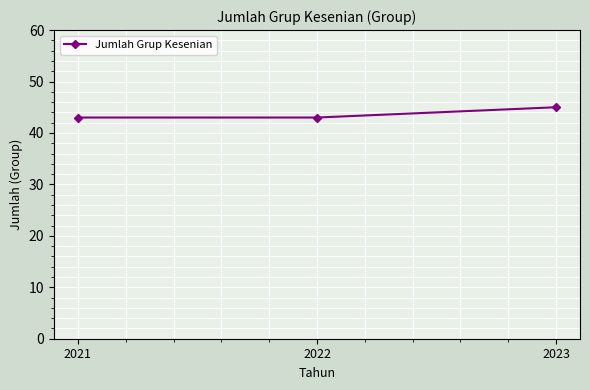

Approximately how many times larger is the value at 2022 compared to 2023?

1.0